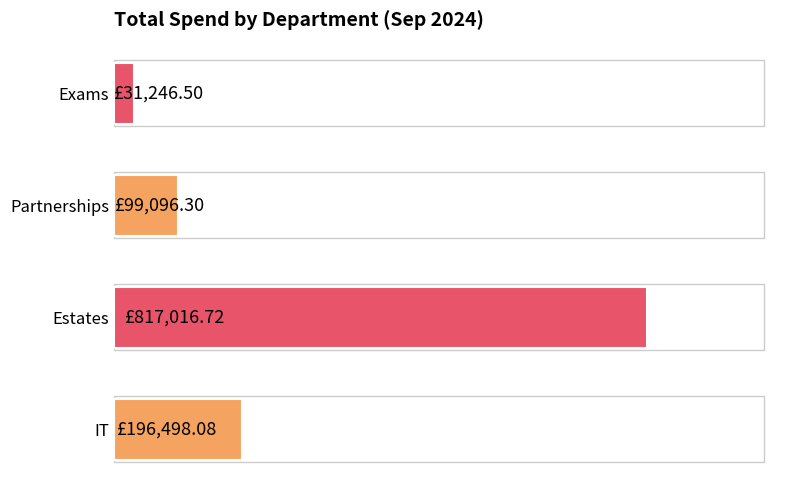

Rank the categories by value from highest to lowest.

Estates, IT, Partnerships, Exams